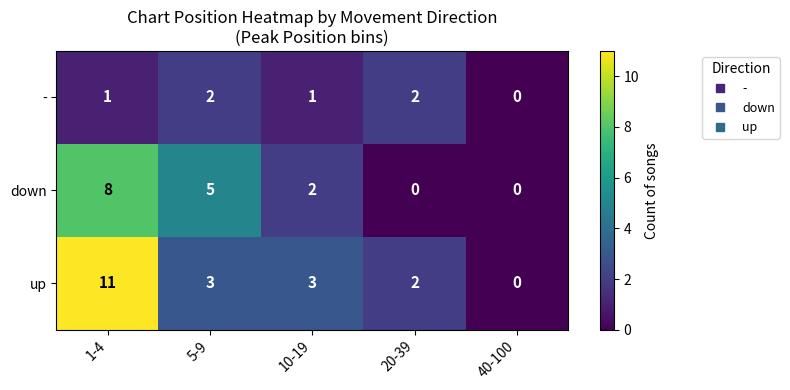

What is the sum of all up values?

19